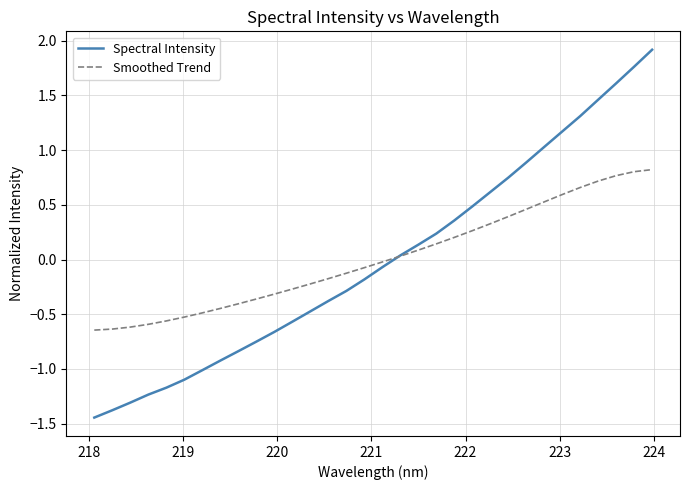

List the series in order of their peak value, lowest first.

Smoothed Trend, Spectral Intensity